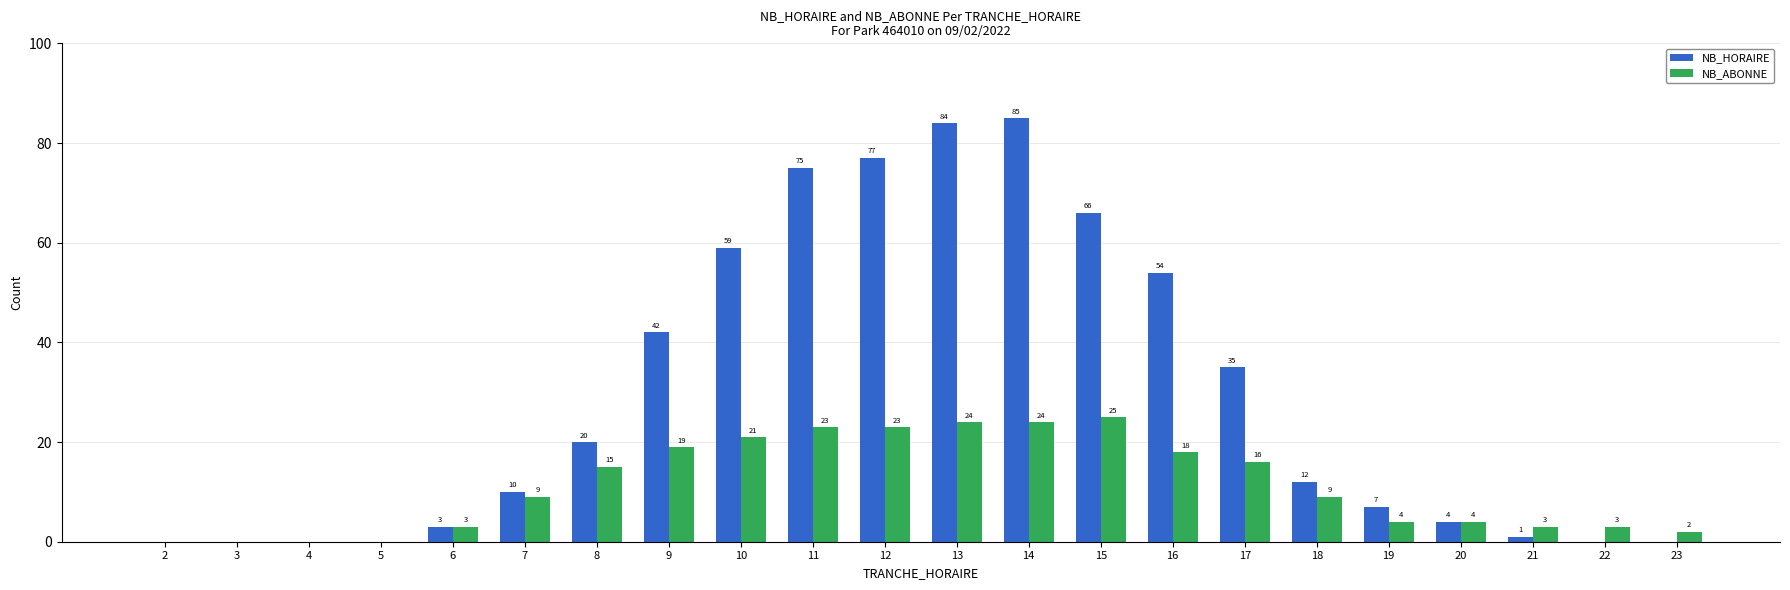

Reading left to right, what are all the values shown in this chart?

NB_HORAIRE: 2=0	3=0	4=0	5=0	6=3	7=10	8=20	9=42	10=59	11=75	12=77	13=84	14=85	15=66	16=54	17=35	18=12	19=7	20=4	21=1	22=0	23=0
NB_ABONNE: 2=0	3=0	4=0	5=0	6=3	7=9	8=15	9=19	10=21	11=23	12=23	13=24	14=24	15=25	16=18	17=16	18=9	19=4	20=4	21=3	22=3	23=2